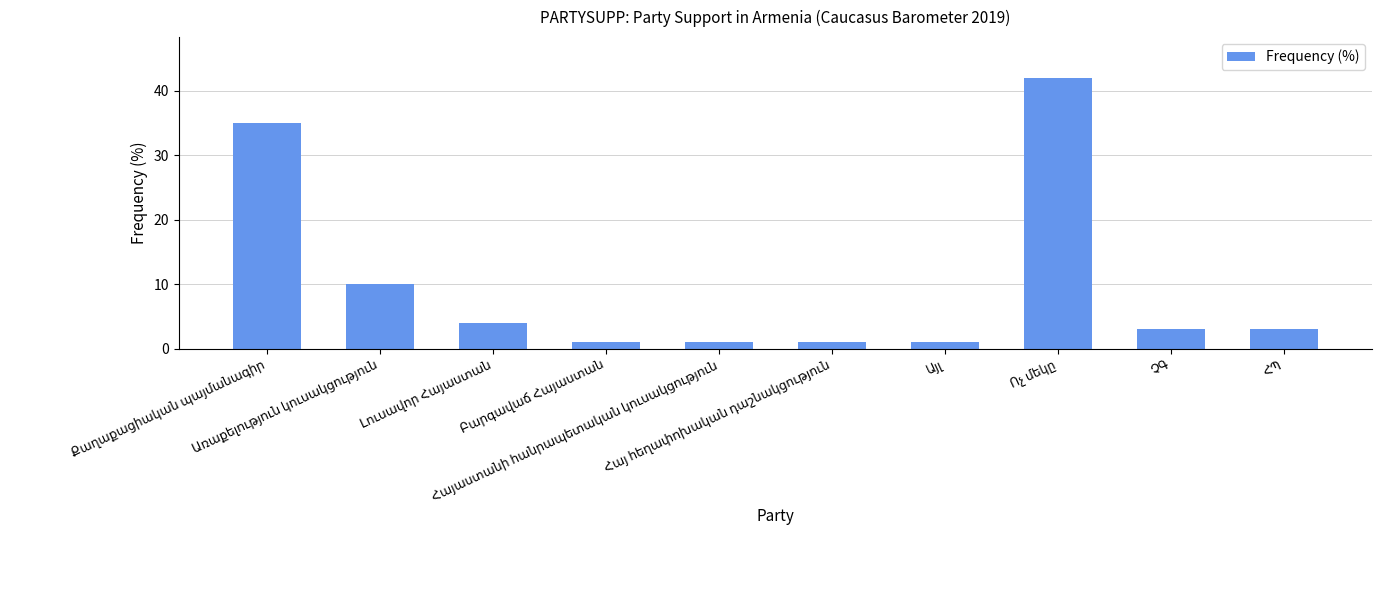

What is the difference between the maximum and minimum values?

41